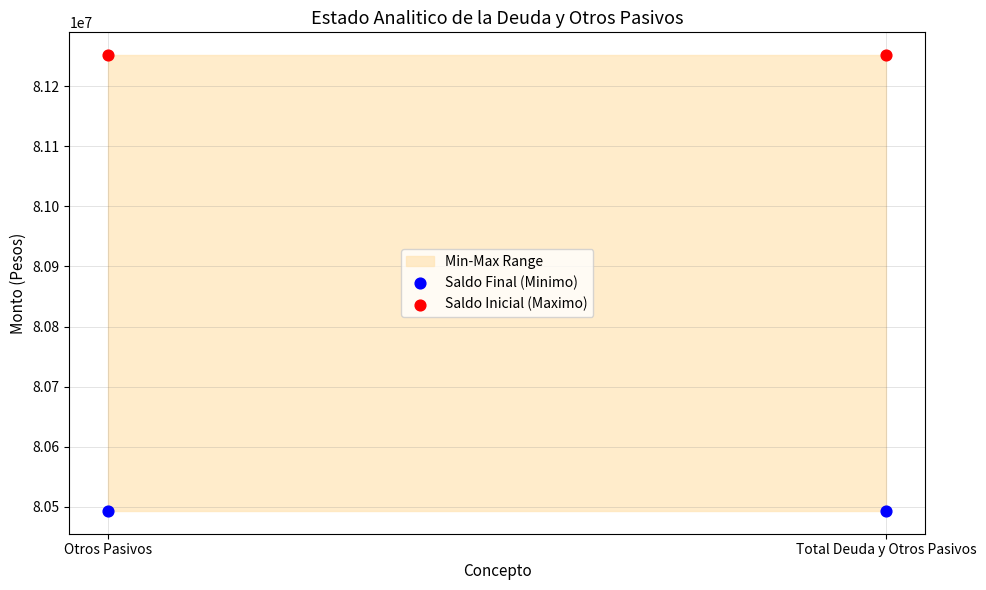

Across all data points, what is the average Y value?

80872471.0